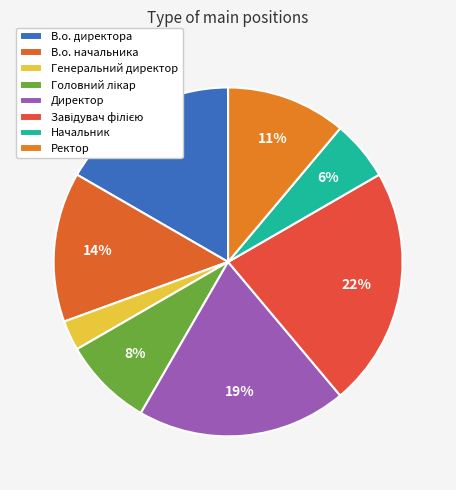

To the nearest percent, what is the difference between the largest and smallest slice percentages?

19%